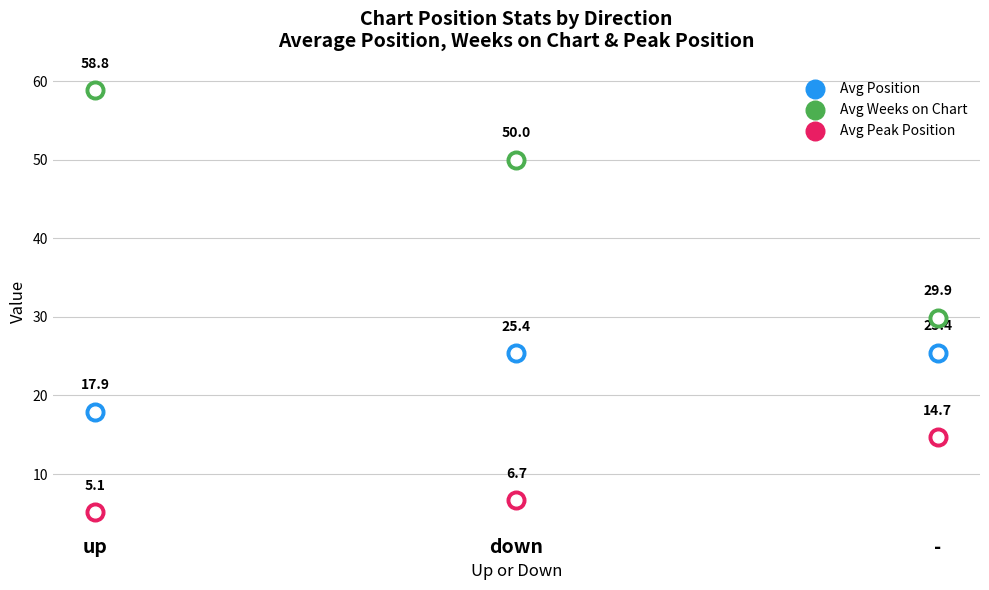

What is the total value across all series at up?

81.9